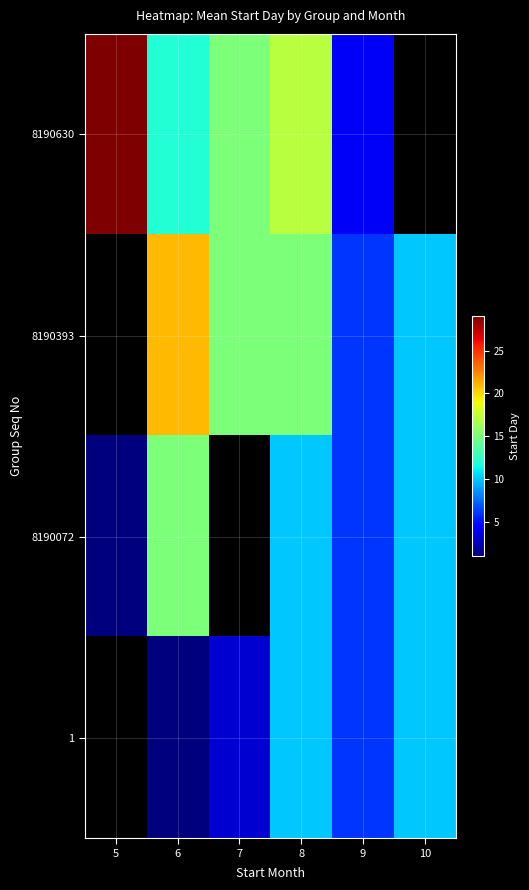

Which category has the highest value across all series?

5